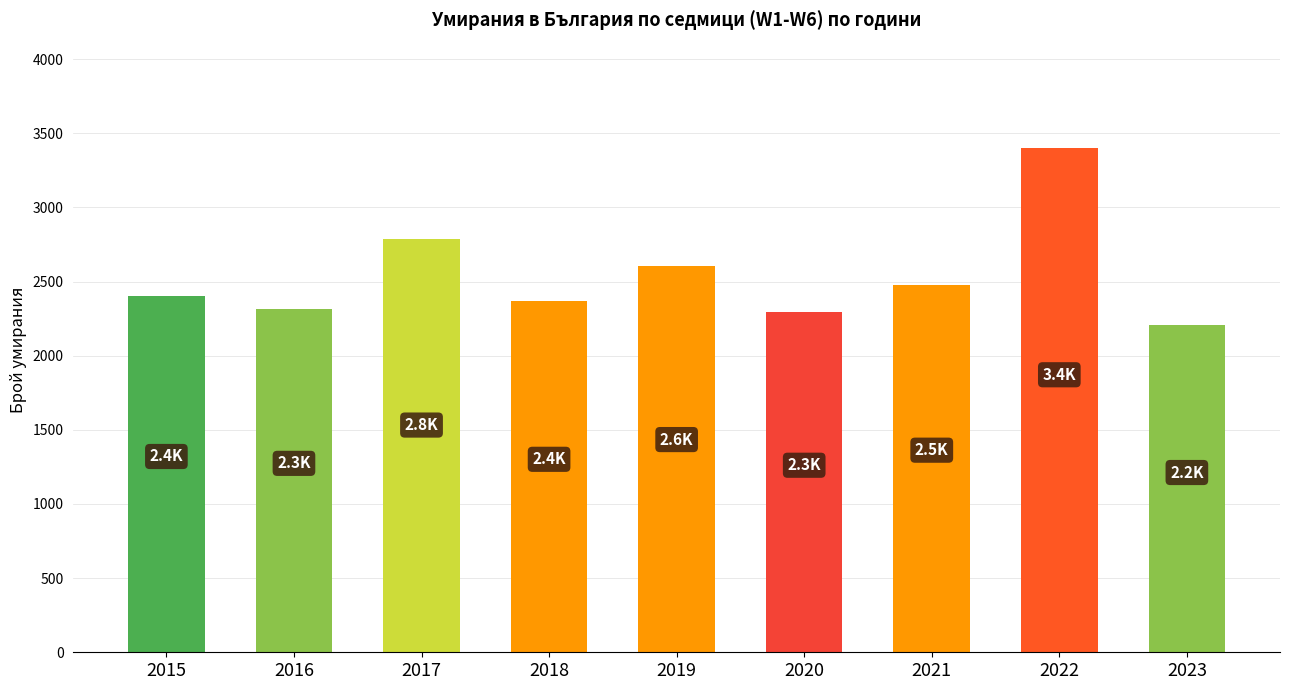

True or false: W4 has a value of 3562 at 2020.

False